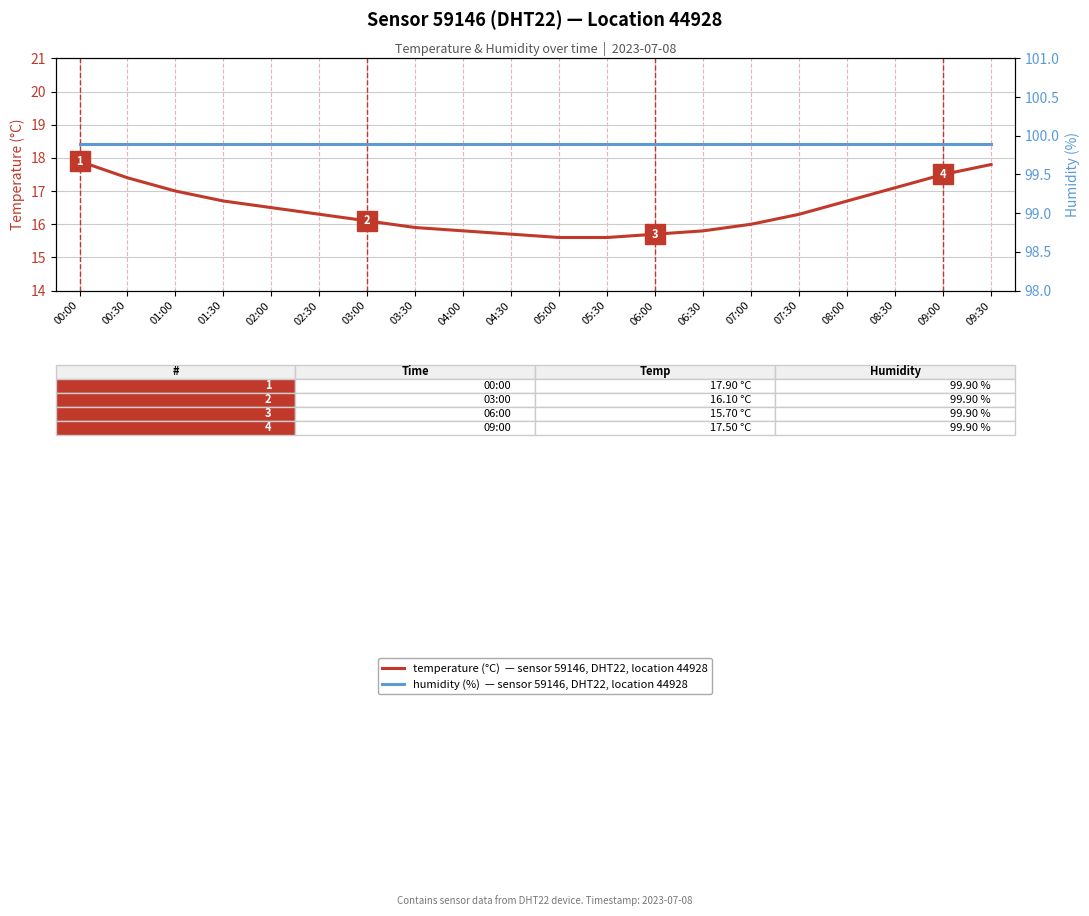

List the series in order of their overall mean, highest first.

humidity (%)  — sensor 59146, DHT22, location 44928, temperature (°C)  — sensor 59146, DHT22, location 44928